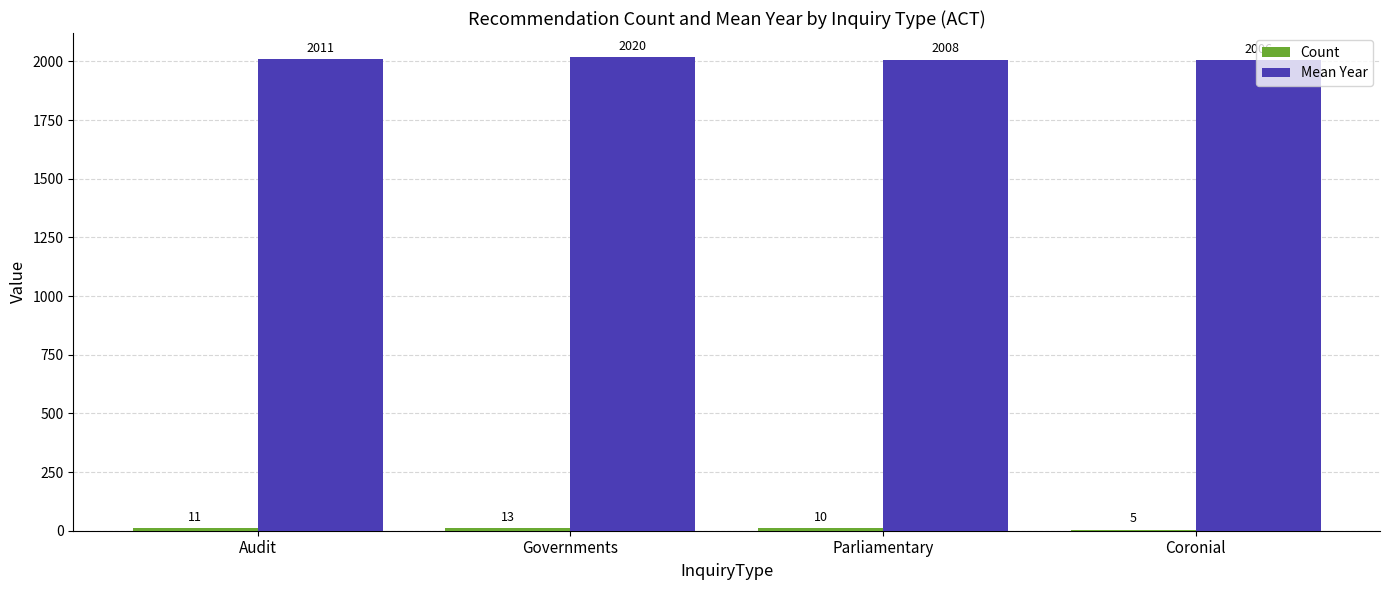

Which series changed the most between Governments and Coronial?

Mean Year